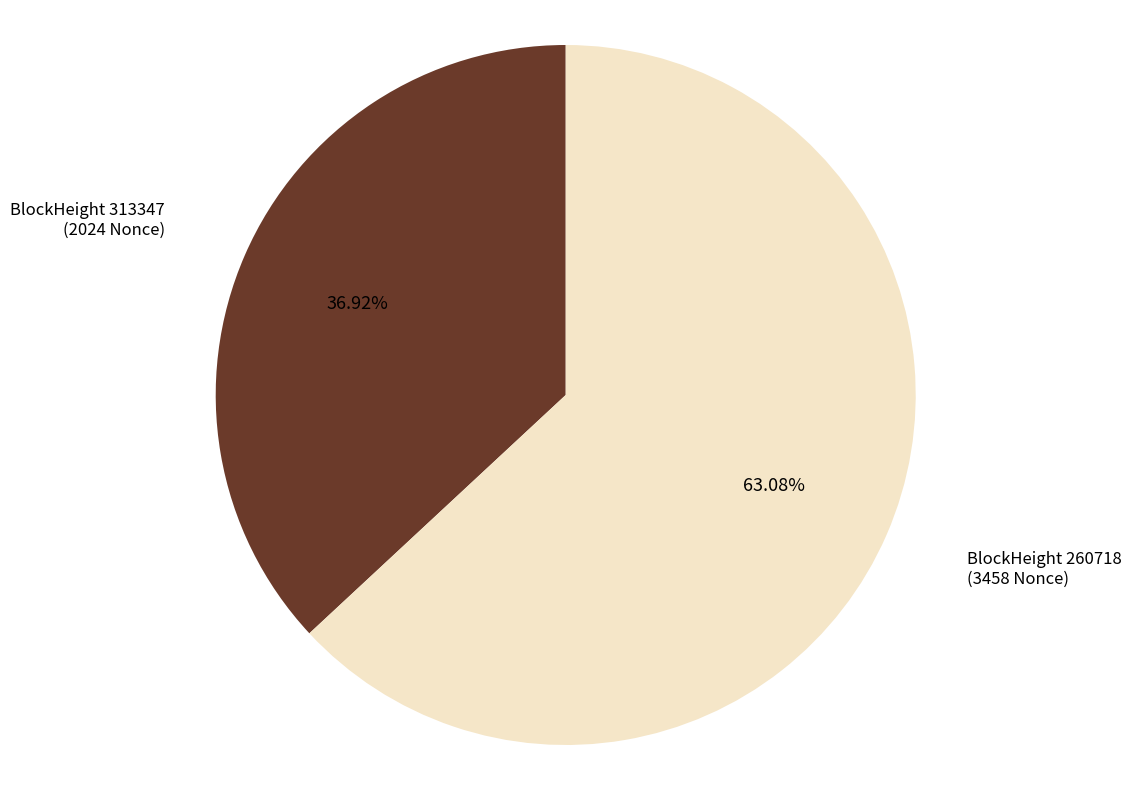

Does any single category account for the majority?

Yes